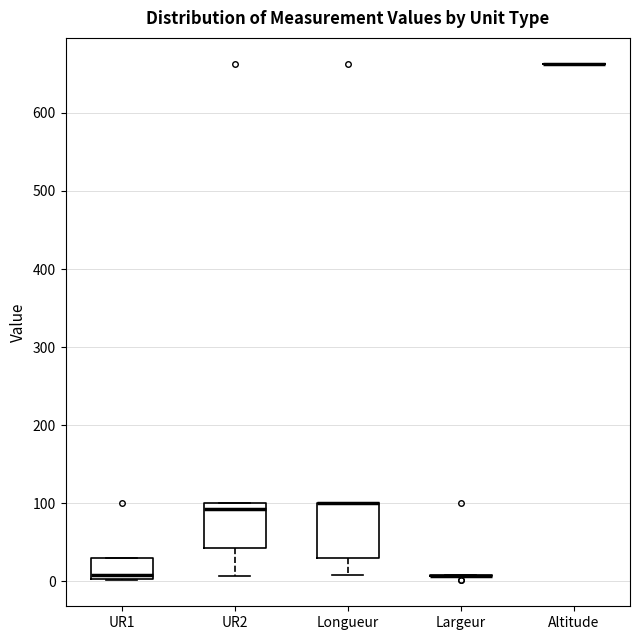

Reading left to right, transcribe this box plot: for each box, give where its median line is, the range the box spans, and where its two whiskers end, as read against the y-axis. The values are not printed on the chart, so give them approximately, as read against the axis.

UR1: median 10, box 0 to 30, whiskers 0 to 30
UR2: median 90, box 40 to 100, whiskers 10 to 100
Longueur: median 100 (drawn on the box's upper edge), box 30 to 100, whiskers 10 to 100
Largeur: box collapsed to a line at 10, whiskers 10 to 10
Altitude: box collapsed to a line at 660, whiskers 660 to 660